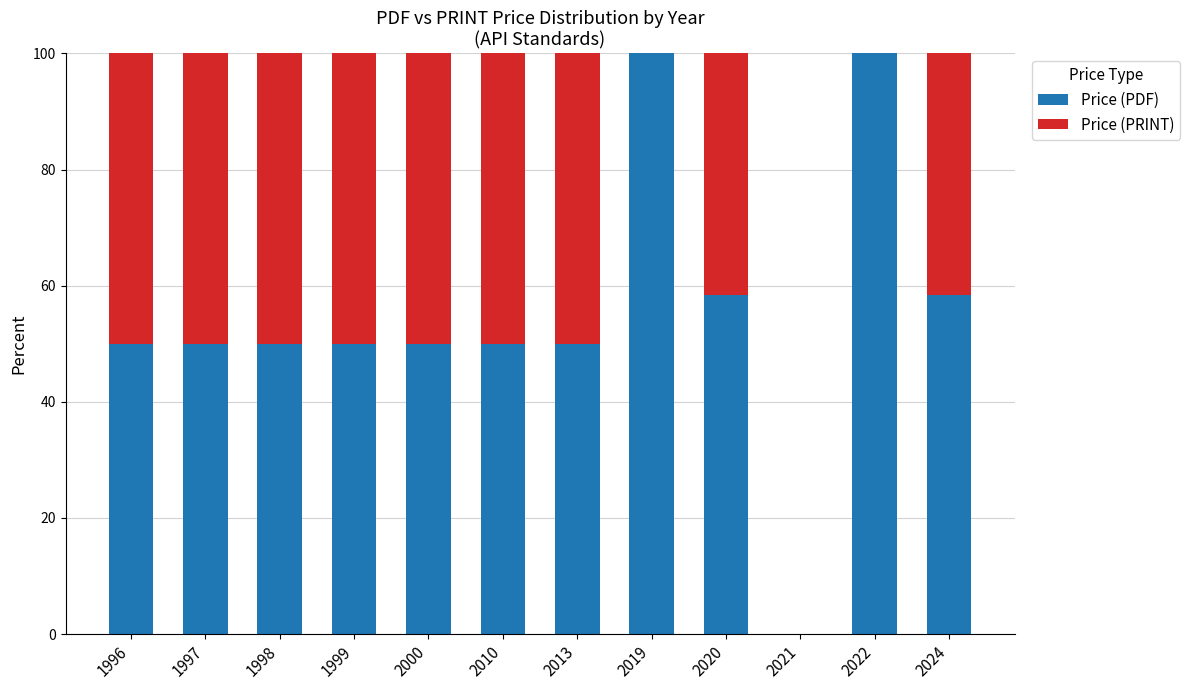

What is the total value across all series at 2020?

100.0